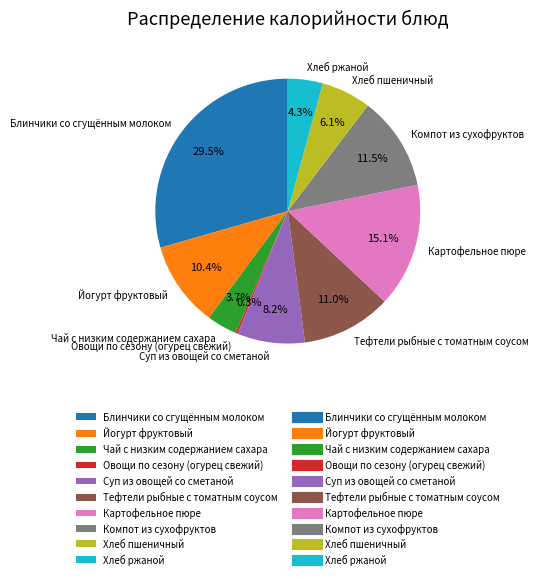

Which has a higher value, Хлеб пшеничный or Суп из овощей со сметаной?

Суп из овощей со сметаной